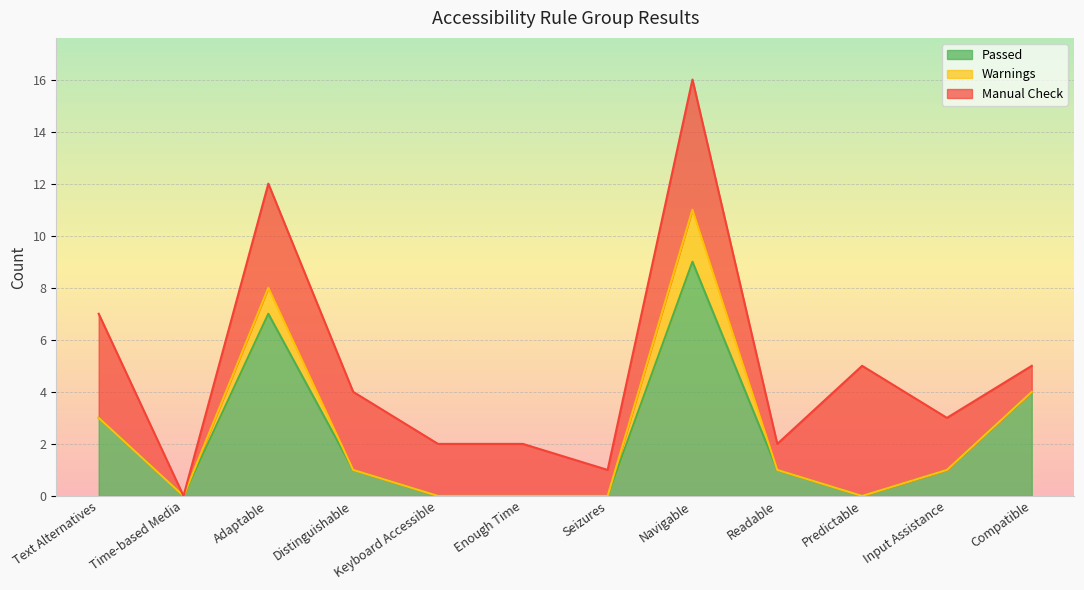

Between which two adjacent categories do Passed and Manual Check first intersect?

Adaptable and Distinguishable